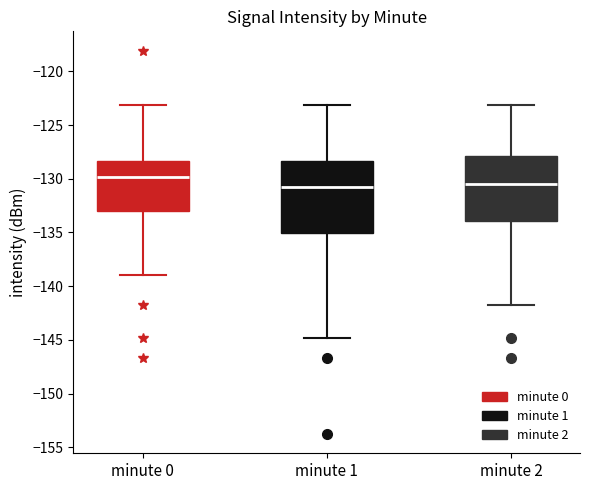

Which box is the tallest, from its lower edge to its upper edge?

minute 1